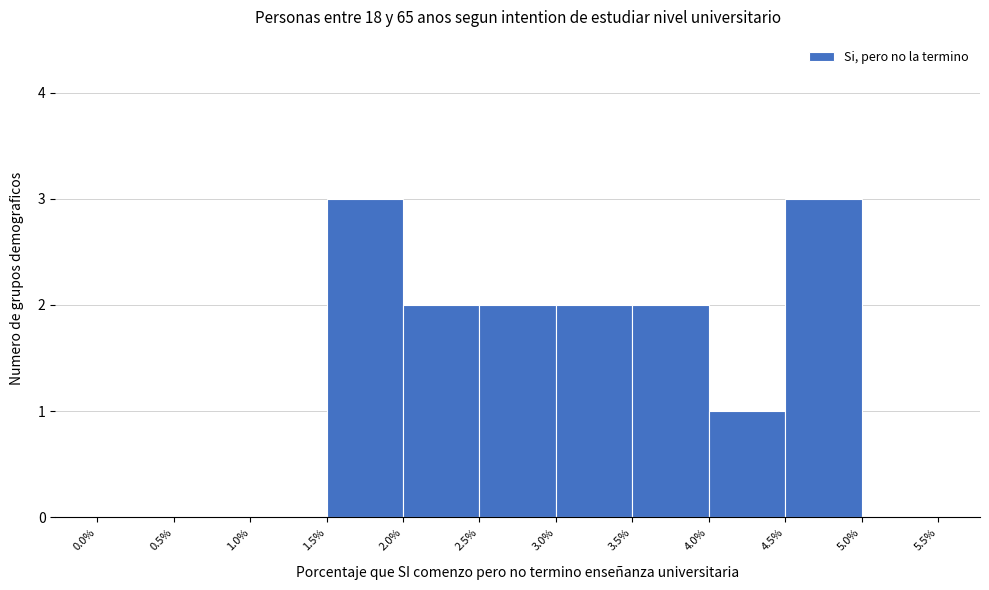

What is the height of the bar covering 1.5% to 2.0% on the x-axis? The values are not printed on the chart, so give them approximately, as read against the axis.

3